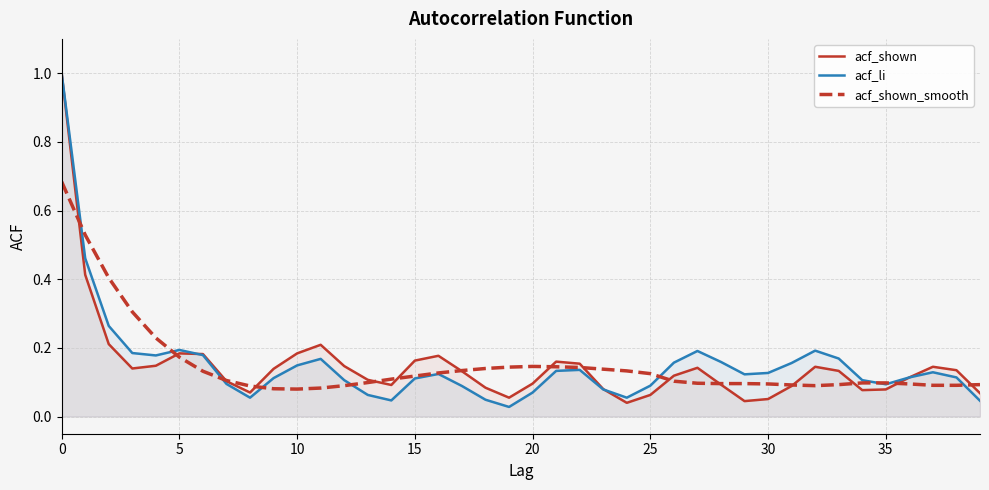

What is the value of the acf_shown point at the 15th from the left?

0.1